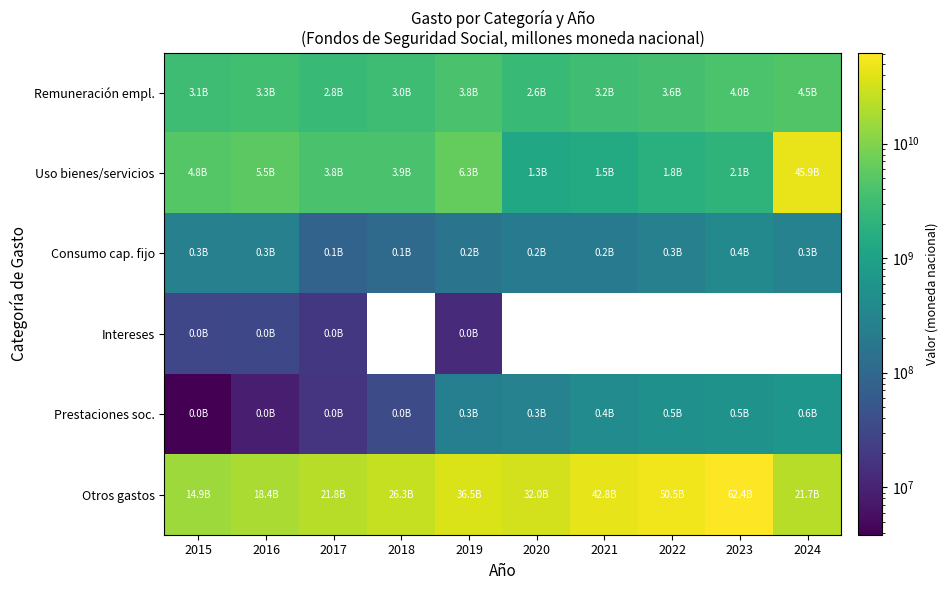

Rank the series at 2023 from lowest to highest value.

Consumo cap. fijo, Intereses, Prestaciones soc., Uso bienes/servicios, Remuneración empl., Otros gastos